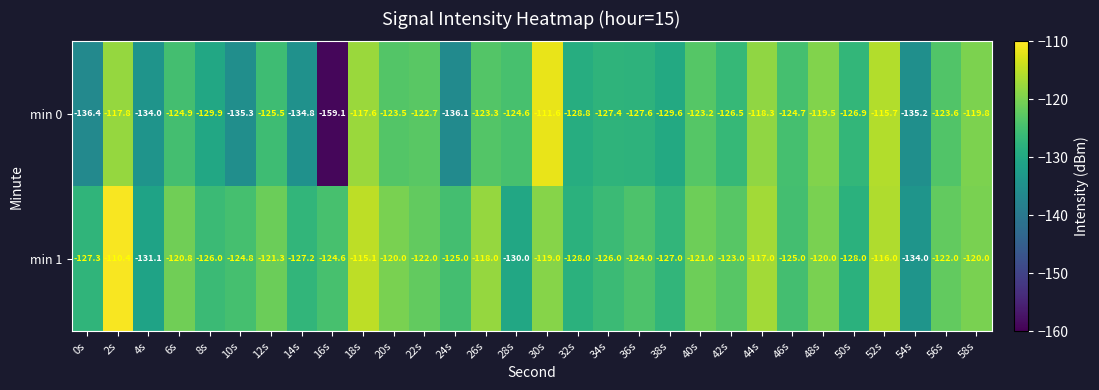

True or false: min 0 has a value of -123.2 at 40s.

True